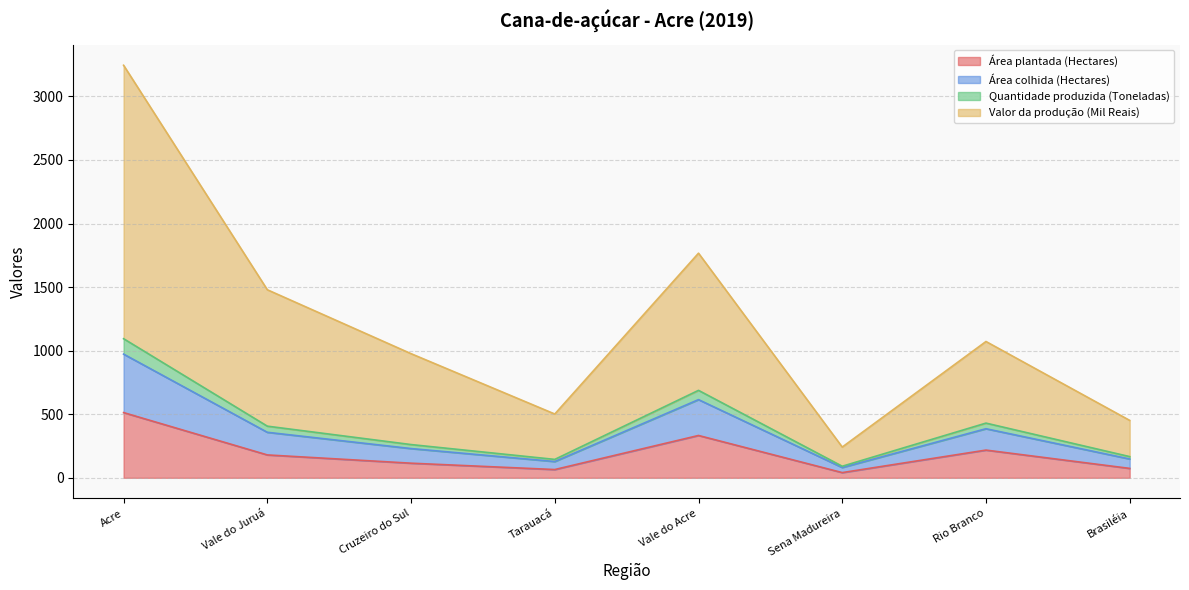

How many data points in Área plantada (Hectares) are less than 180?

4